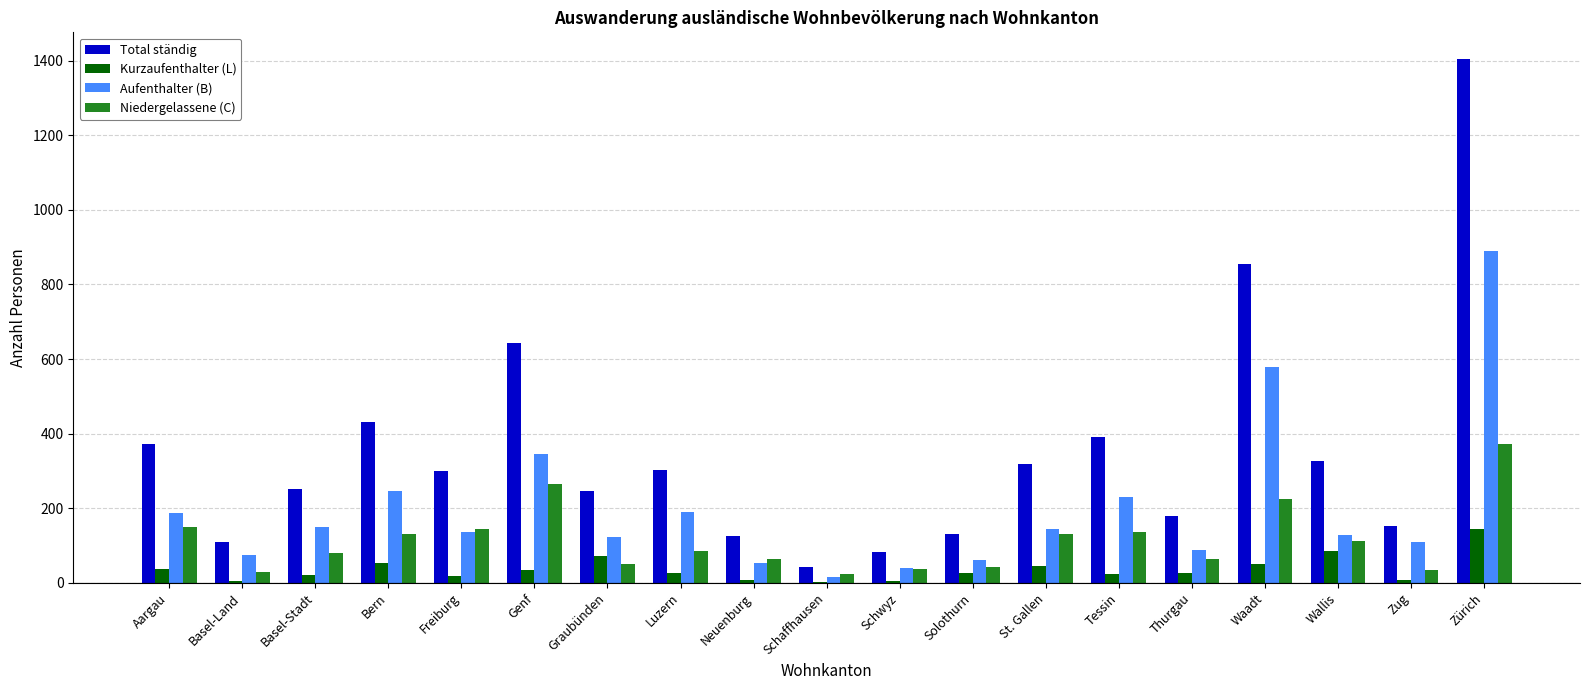

Which series has the largest total across all categories?

Total ständig